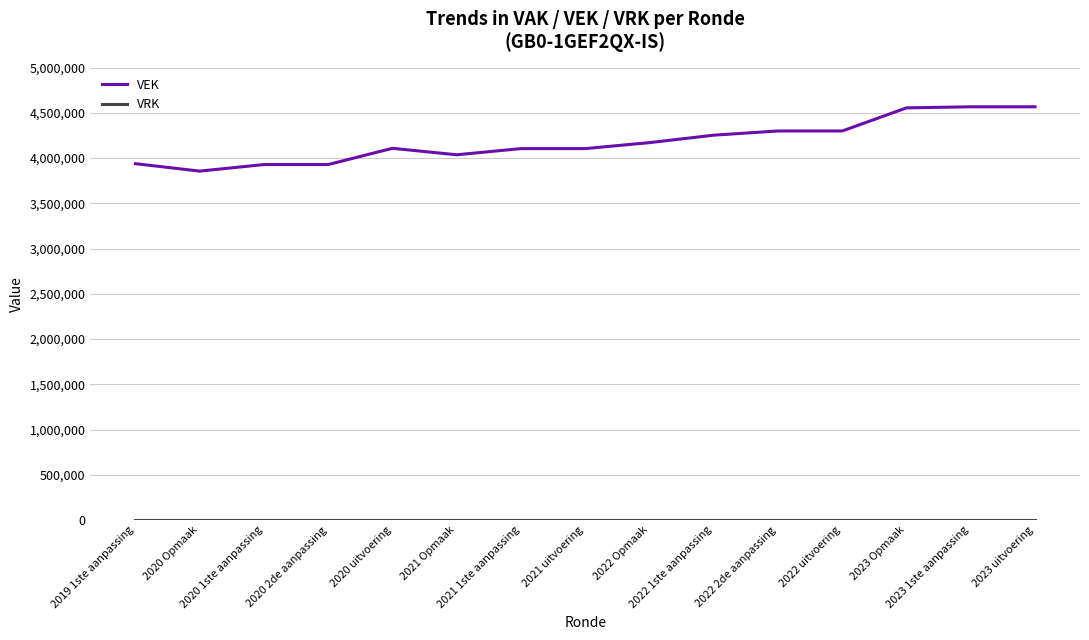

Which series has the widest spread of values?

VEK